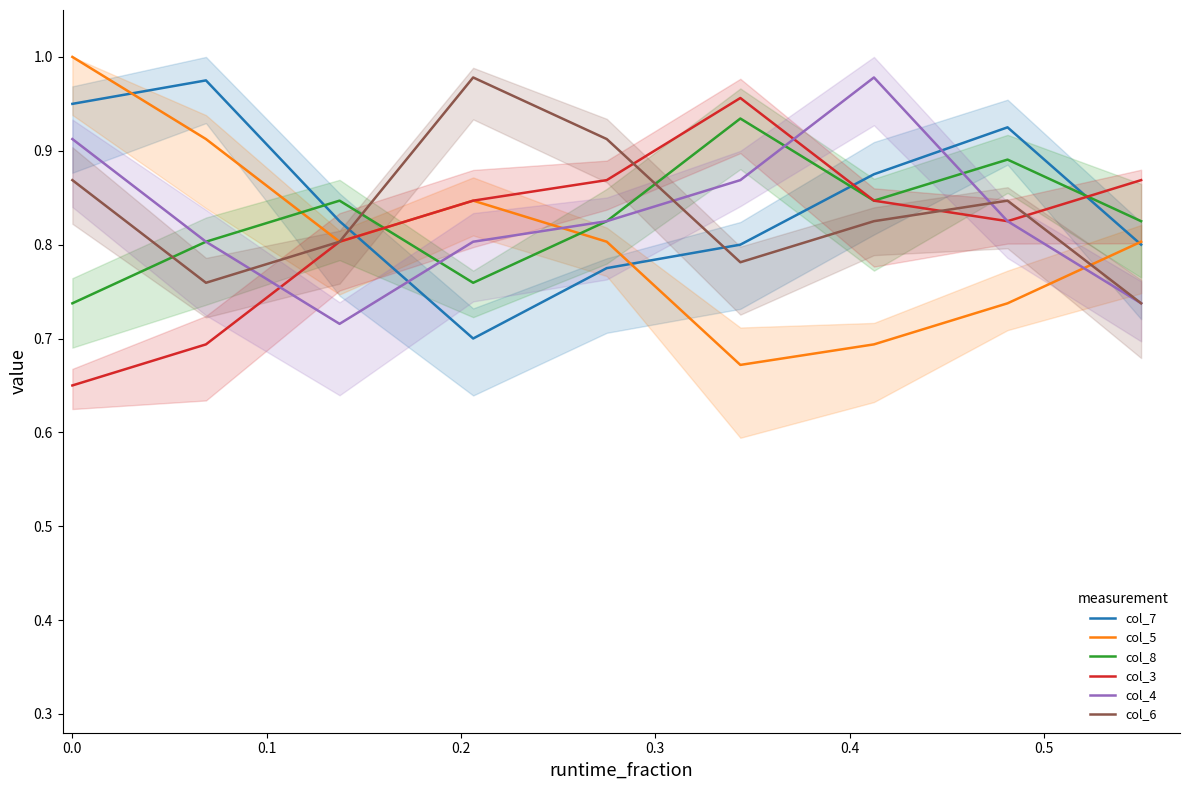

Between −0.1 and 8, which series saw the biggest shift?

col_3